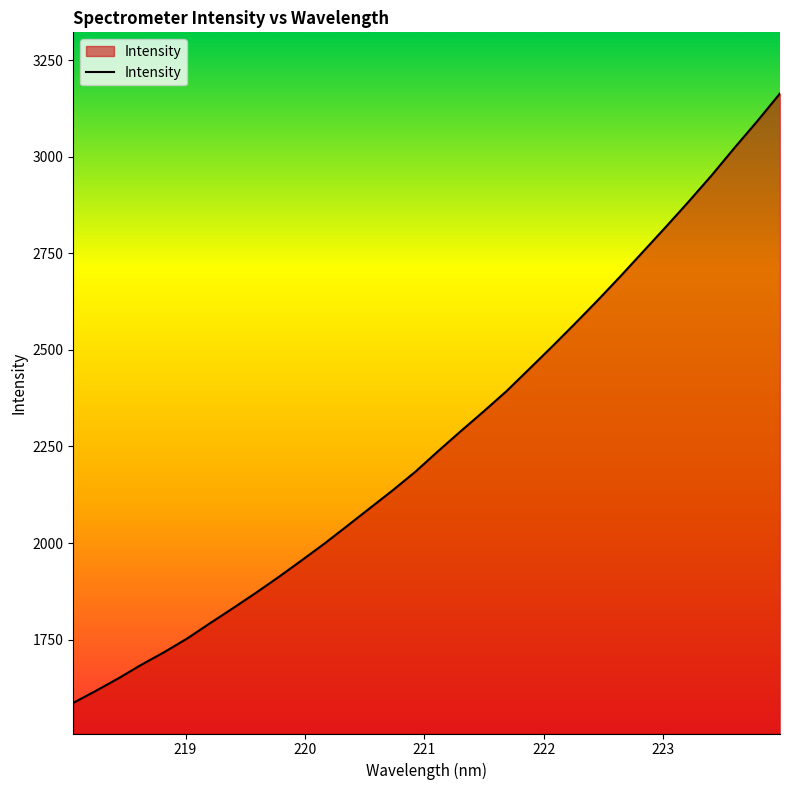

What is the greatest value displayed?

3163.6